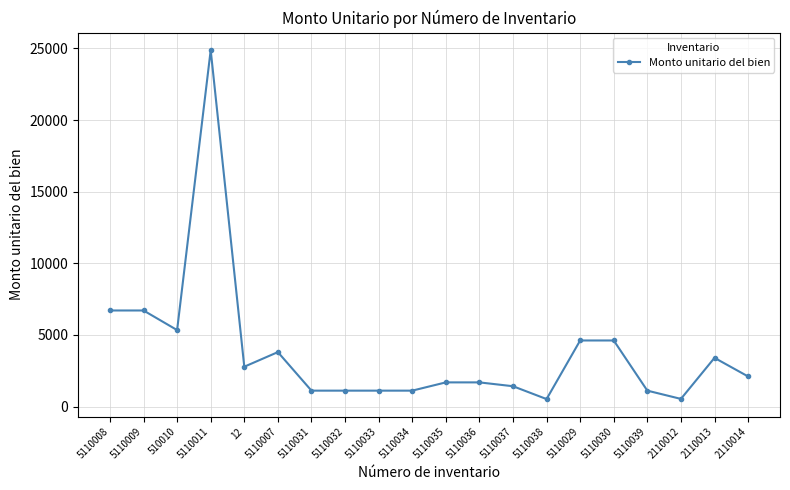

What is the approximate value at 5110033?

1109.0